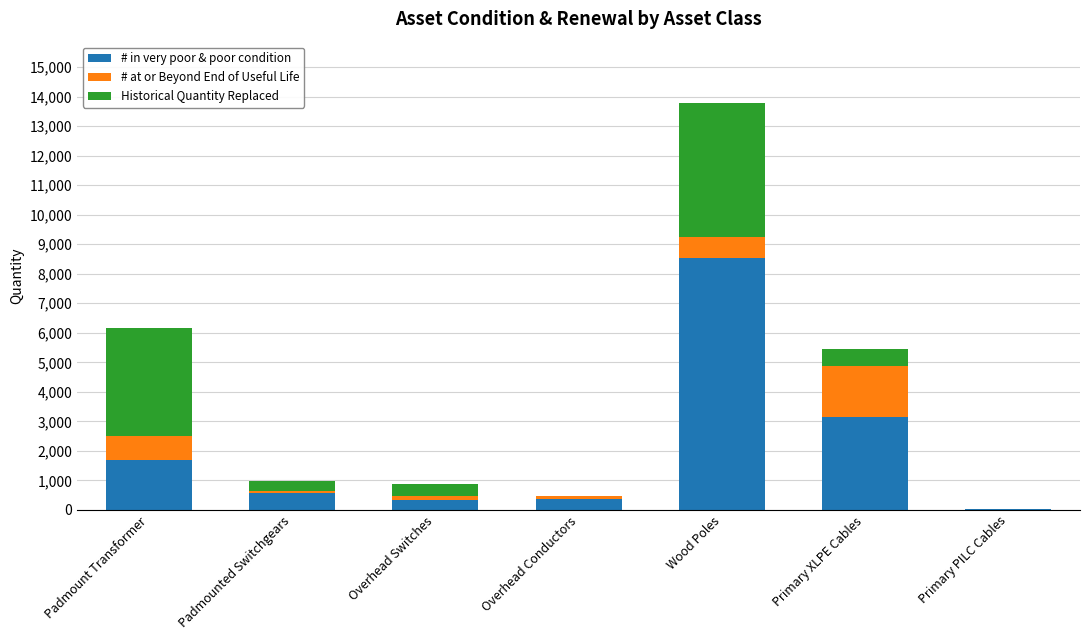

At which category is the sum across all series the highest?

Wood Poles